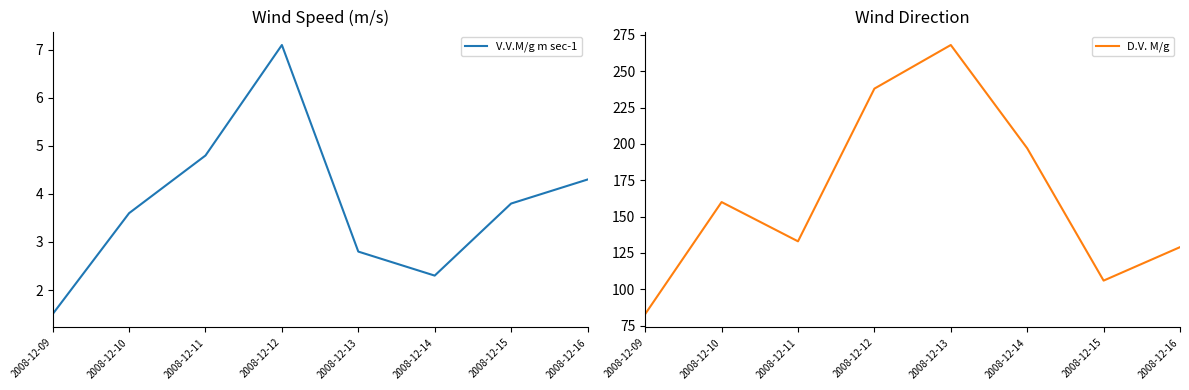

True or false: D.V. M/g has a value of 160.0 at 2008-12-10.

True